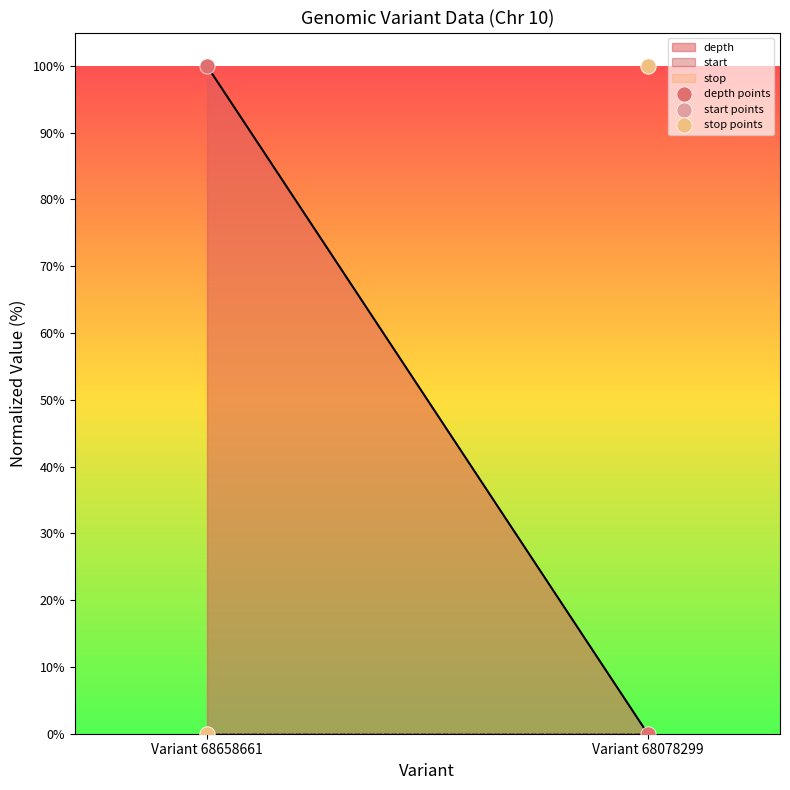

Which series has the largest total across all categories?

depth points